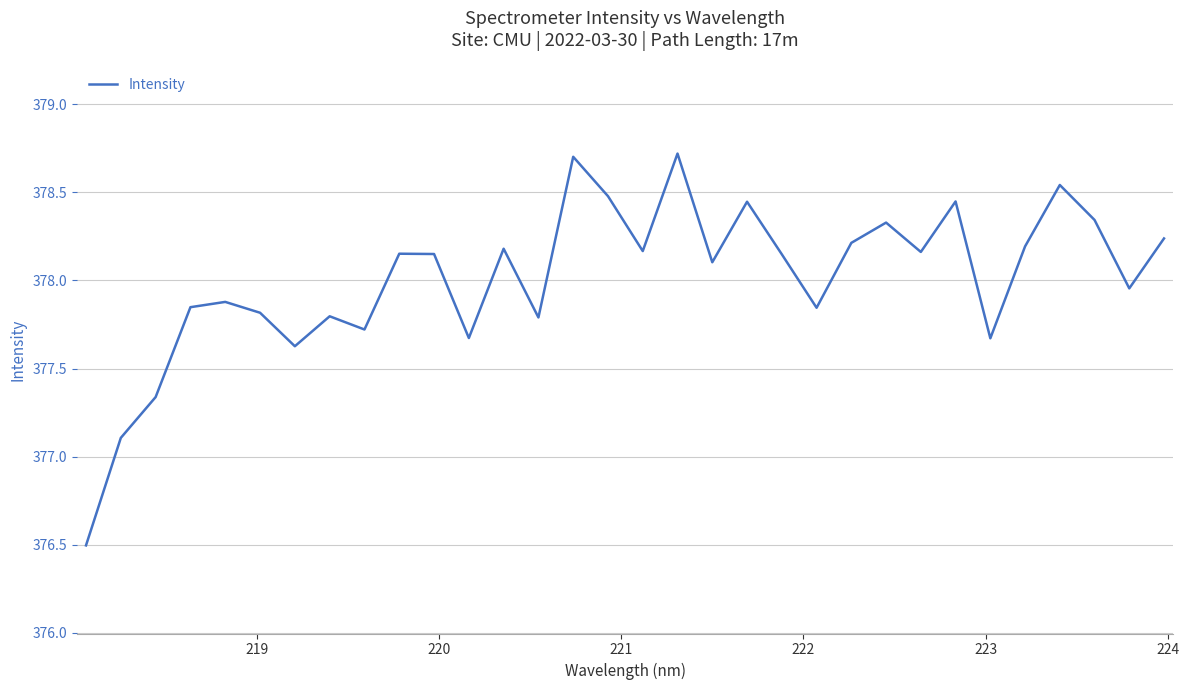

What is the smallest value displayed?

376.5